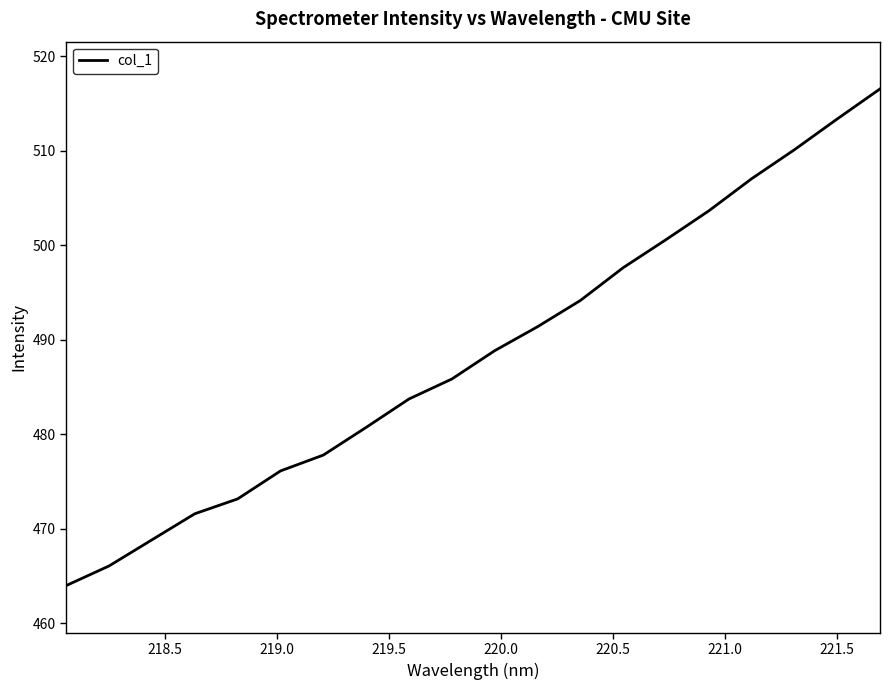

What is the difference between the maximum and minimum values?

52.5